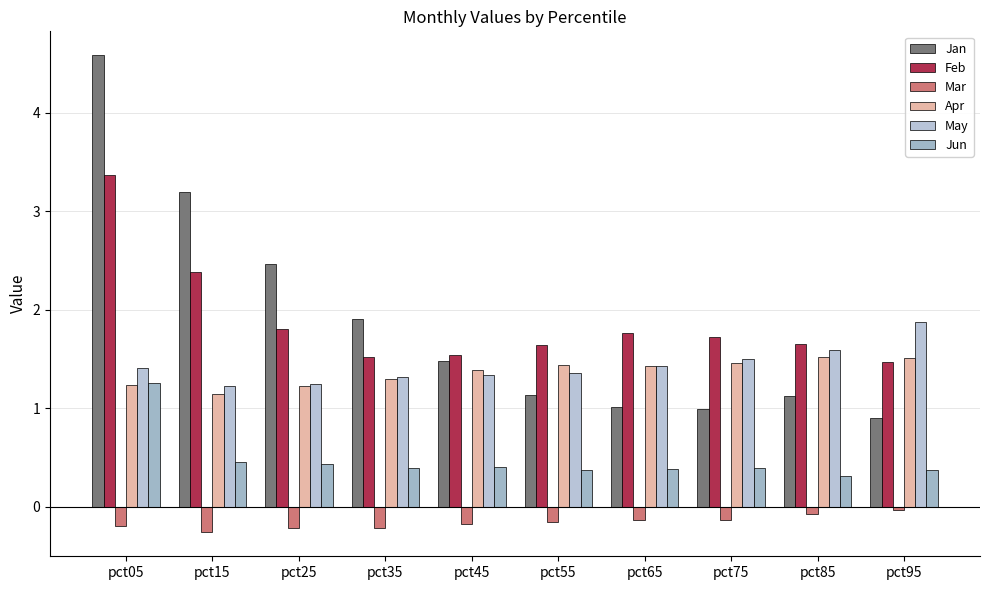

How many distinct data groups are displayed?

6